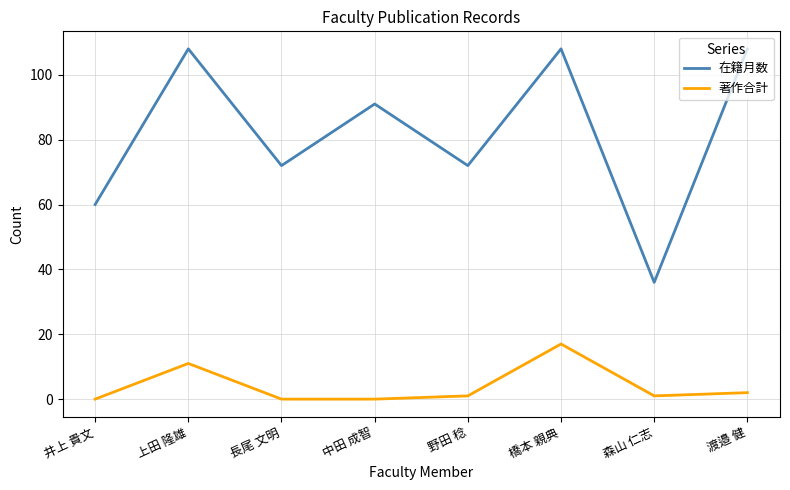

True or false: 在籍月数 and 著作合計 cross at least once.

False